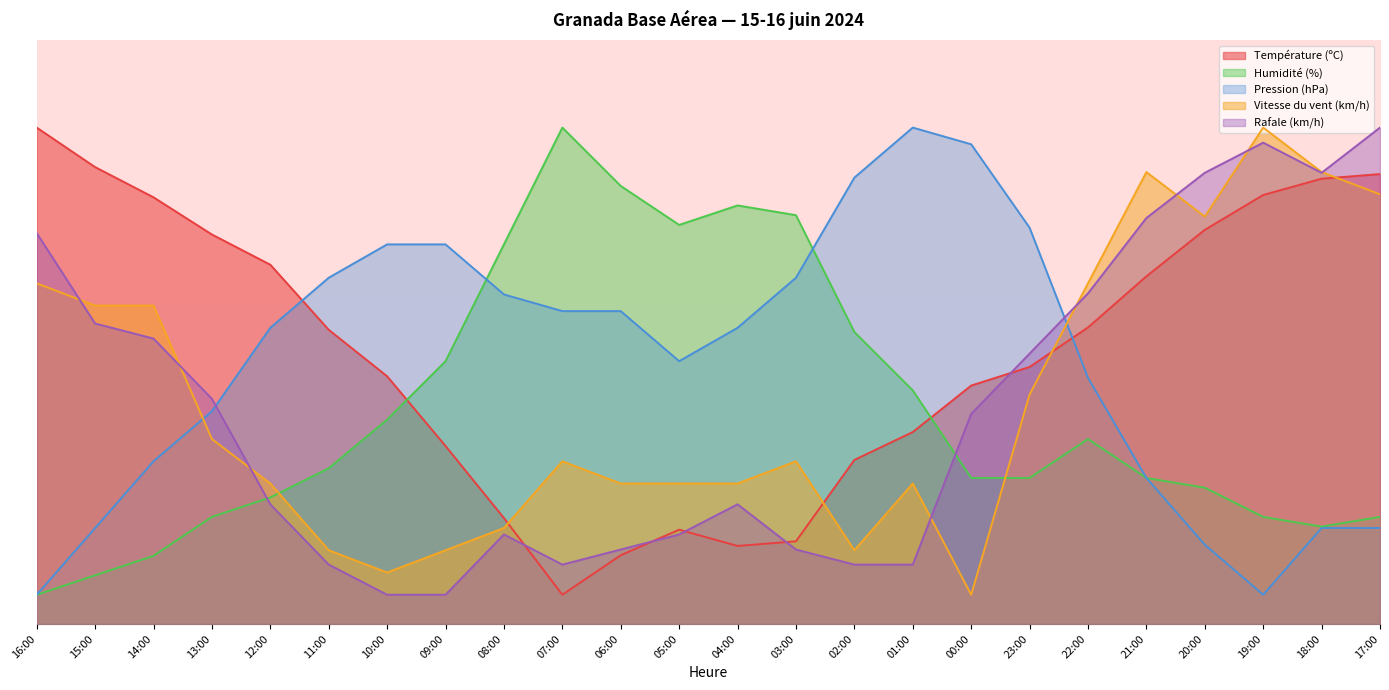

True or false: Humidité (%) and Vitesse du vent (km/h) cross at least once.

True